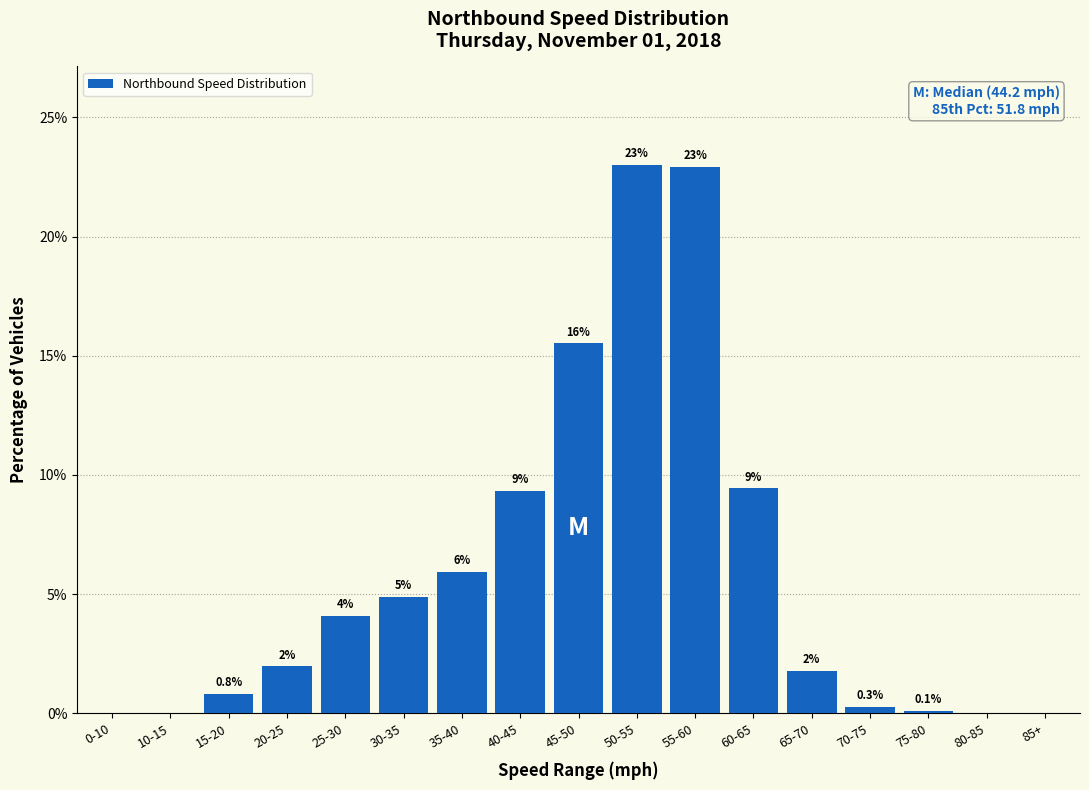

The chart shows a value of 0.9 at 65-70. True or false?

False